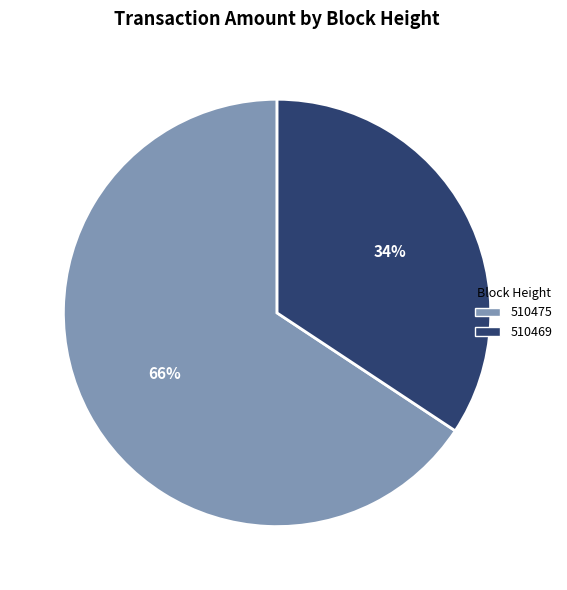

Is it true that 510475 is 66% of the pie?

True